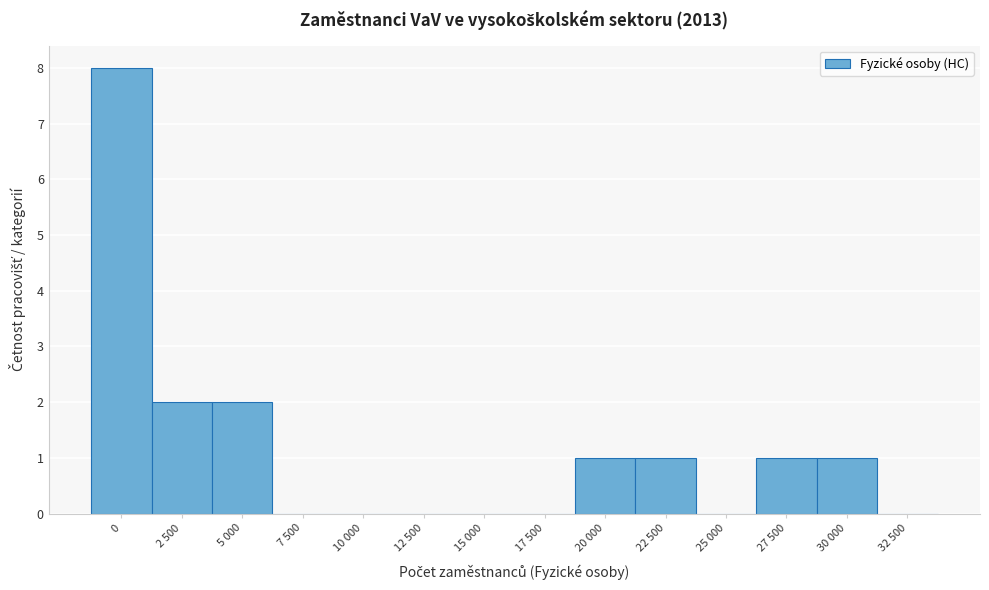

Reading right to left, list all the values displayed in this chart.

32 500=0	30 000=1	27 500=1	25 000=0	22 500=1	20 000=1	17 500=0	15 000=0	12 500=0	10 000=0	7 500=0	5 000=2	2 500=2	0=8